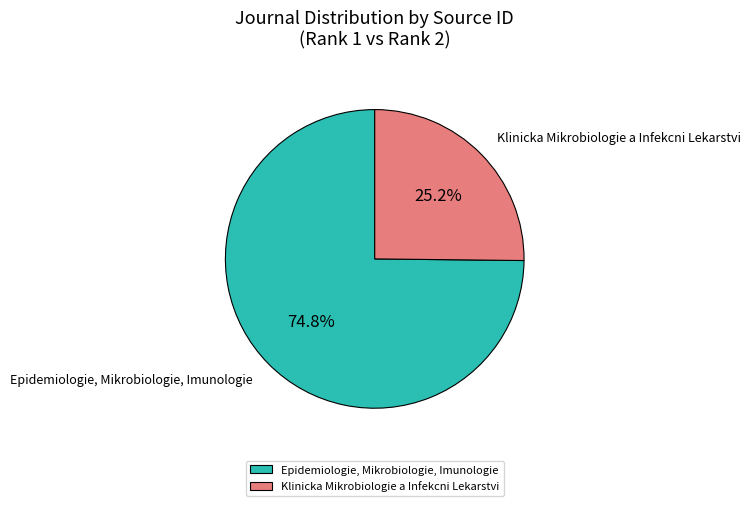

Which slice is the smallest?

Klinicka Mikrobiologie a Infekcni Lekarstvi